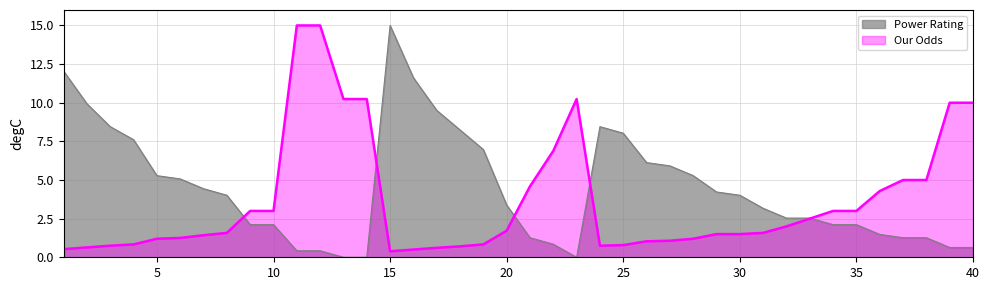

At how many categories does at least one series exceed 8?

16